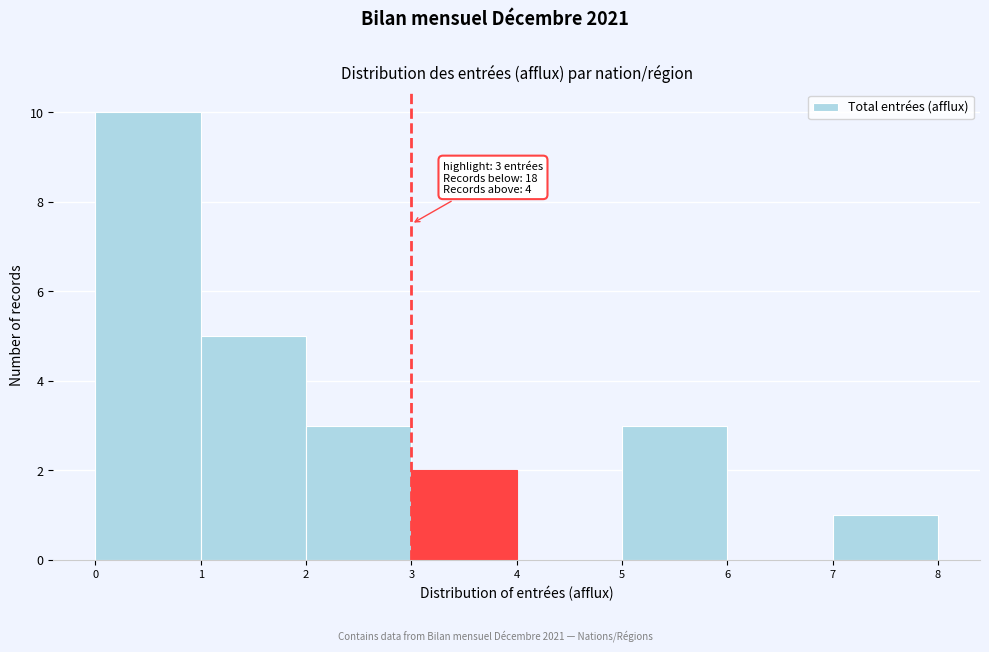

Which range on the x-axis has the tallest bar?

0 to 1